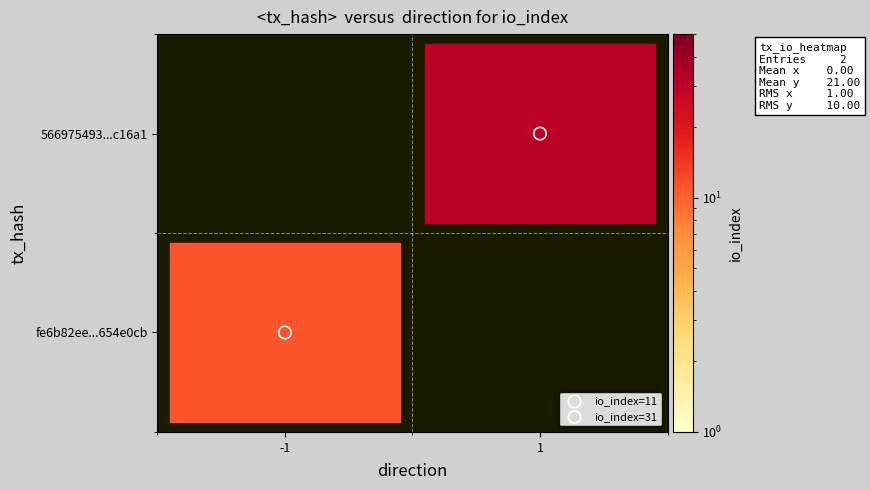

What are all the series names shown in the legend?

io_index=11, io_index=31